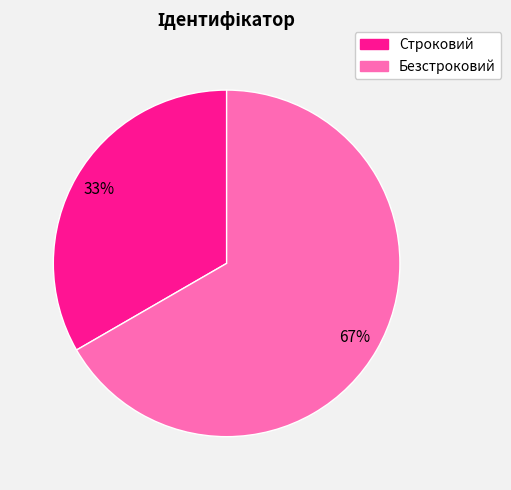

What percentage is the Строковий slice, to the nearest percent?

33%